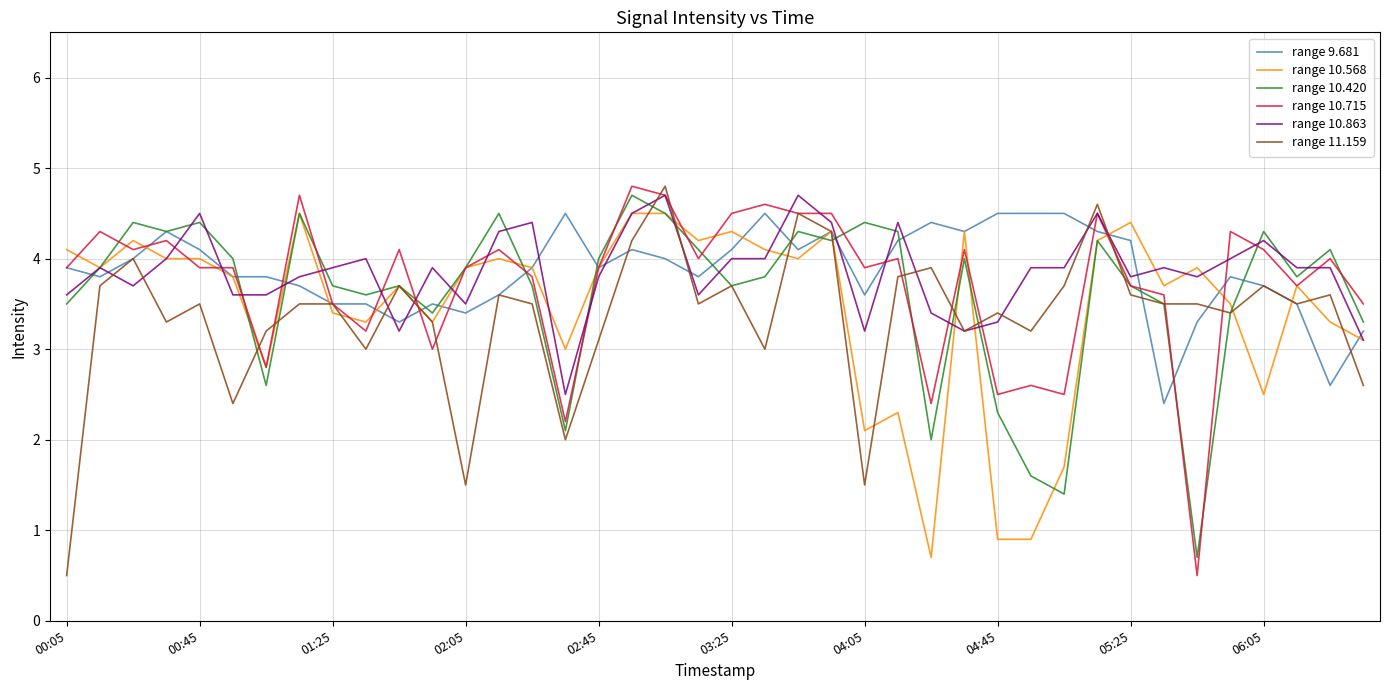

What is the maximum value for range 10.715?

4.8